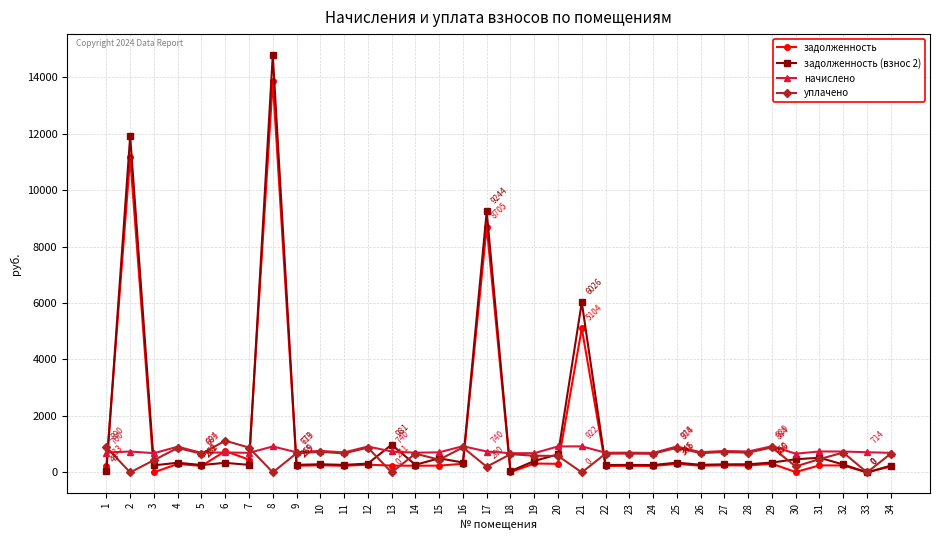

How many lines are shown in the chart?

4